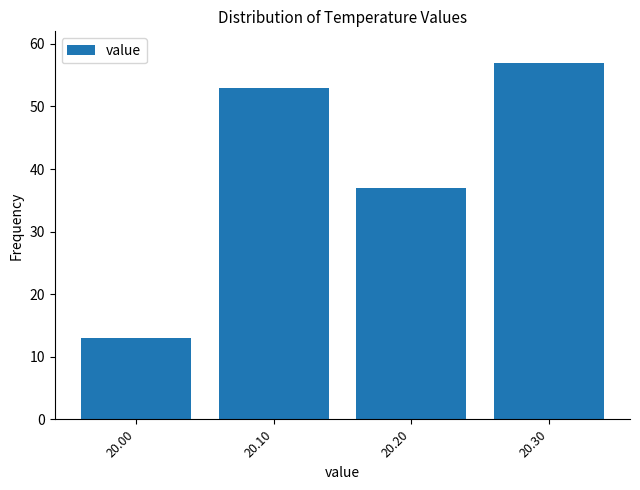

Reading left to right, transcribe all the data shown in this chart.

20.00=13	20.10=53	20.20=37	20.30=57